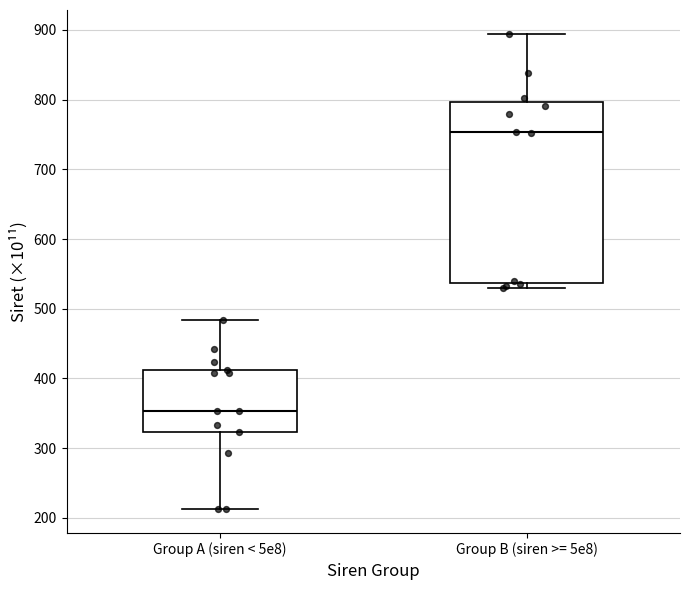

Which box's median line is the highest?

Group B (siren >= 5e8)